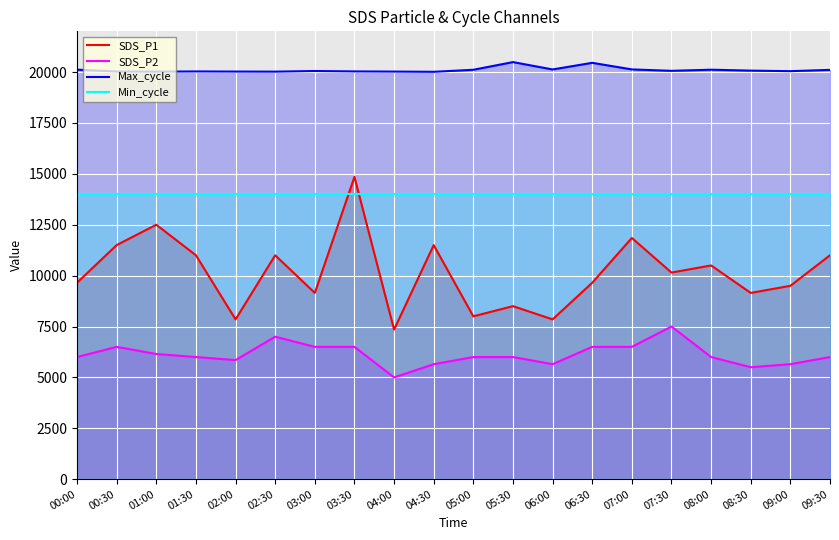

Is it true that SDS_P2 equals 6500.0 at 06:30?

True